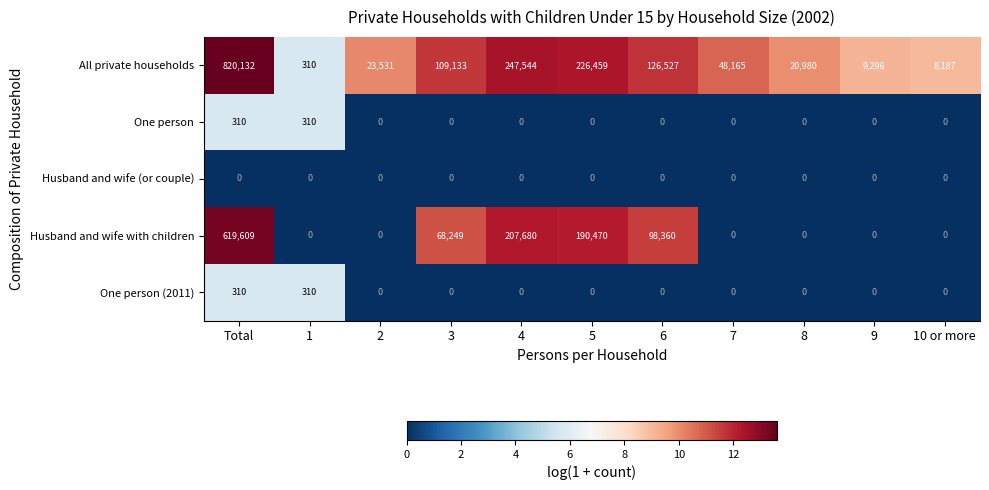

The value of All private households at 9 is 9296. True or false?

True